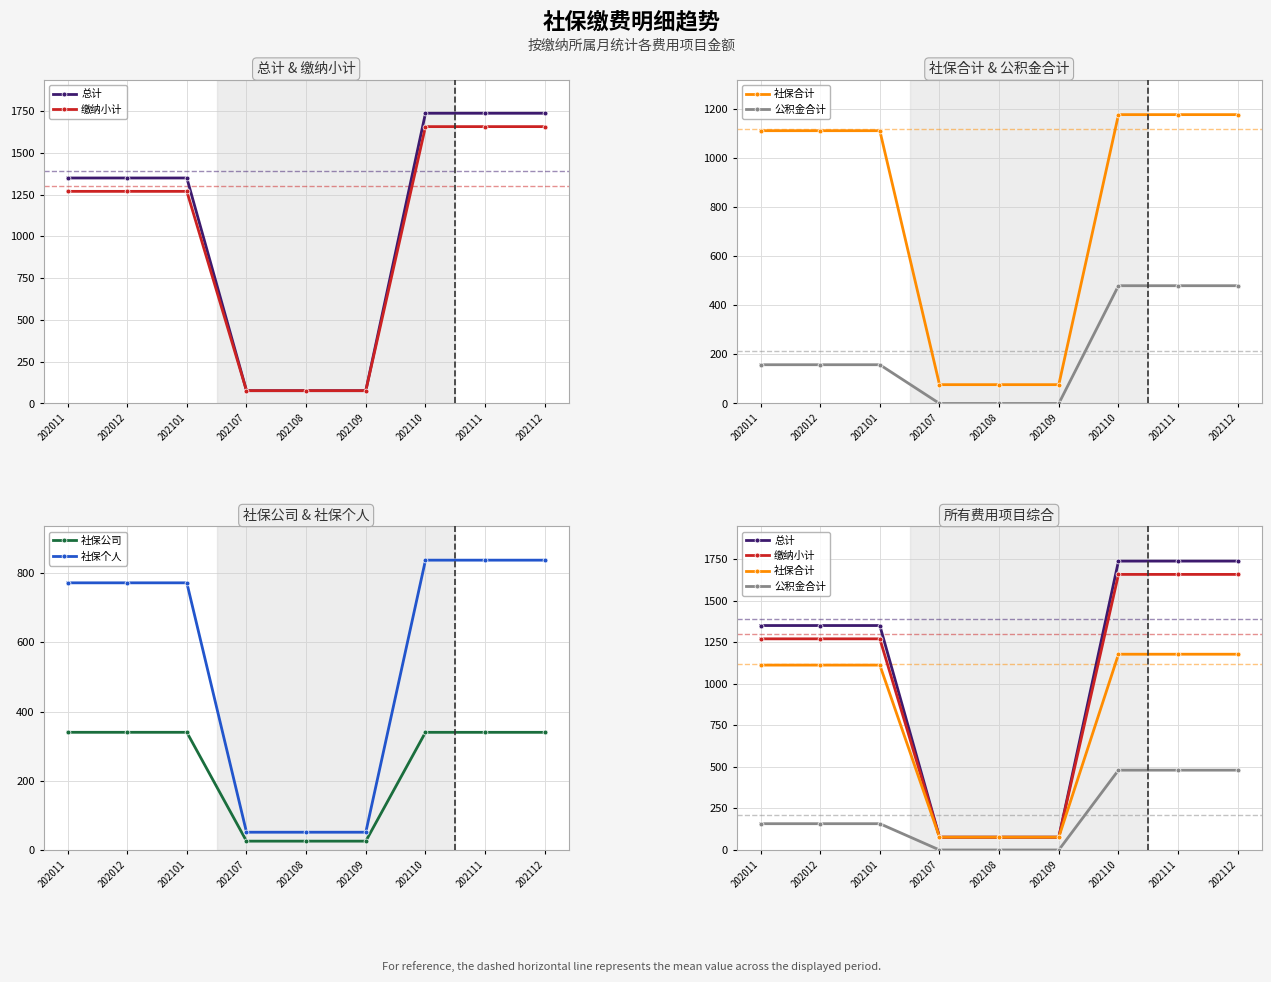

Reading left to right, extract all data points from this chart.

总计: 1349.8	1349.8	1349.8	76.8	76.8	76.8	1737.2	1737.2	1737.2
缴纳小计: 1269.8	1269.8	1269.8	76.8	76.8	76.8	1657.2	1657.2	1657.2
社保合计: 1111.8	1111.8	1111.8	76.8	76.8	76.8	1177.2	1177.2	1177.2
公积金合计: 158.0	158.0	158.0	0.0	0.0	0.0	480.0	480.0	480.0
社保公司: 339.9	339.9	339.9	25.5	25.5	25.5	339.9	339.9	339.9
社保个人: 771.8	771.8	771.8	51.3	51.3	51.3	837.3	837.3	837.3